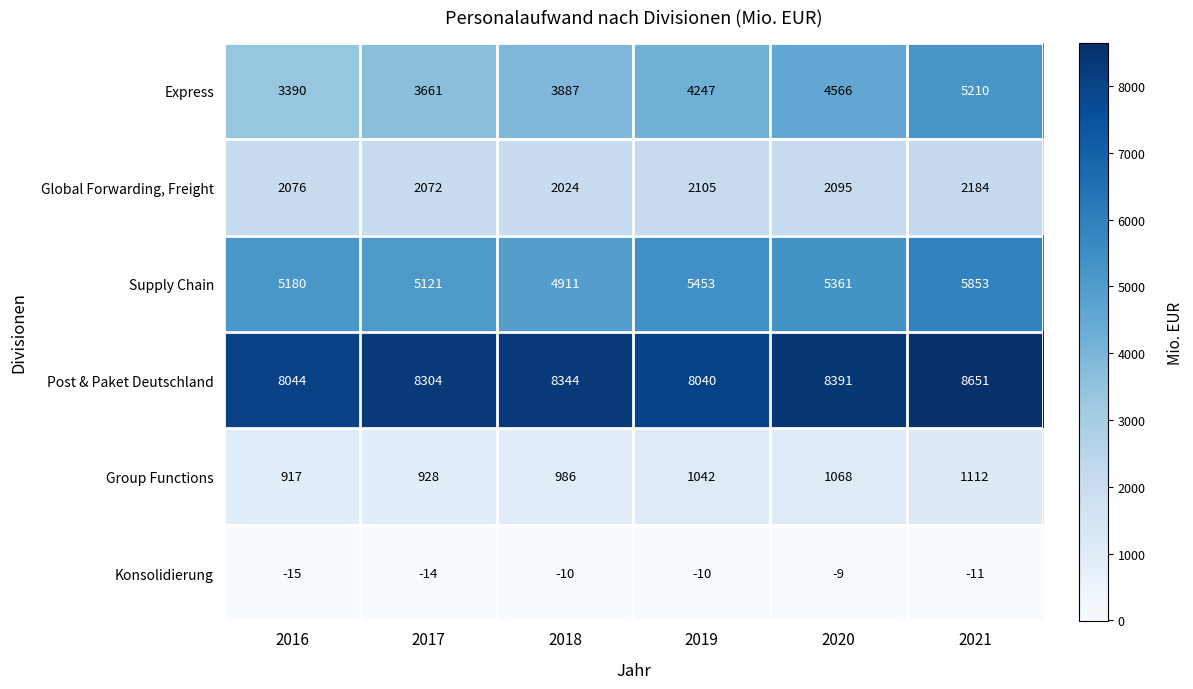

What is the difference between the maximum and minimum values in the Supply Chain series?

942